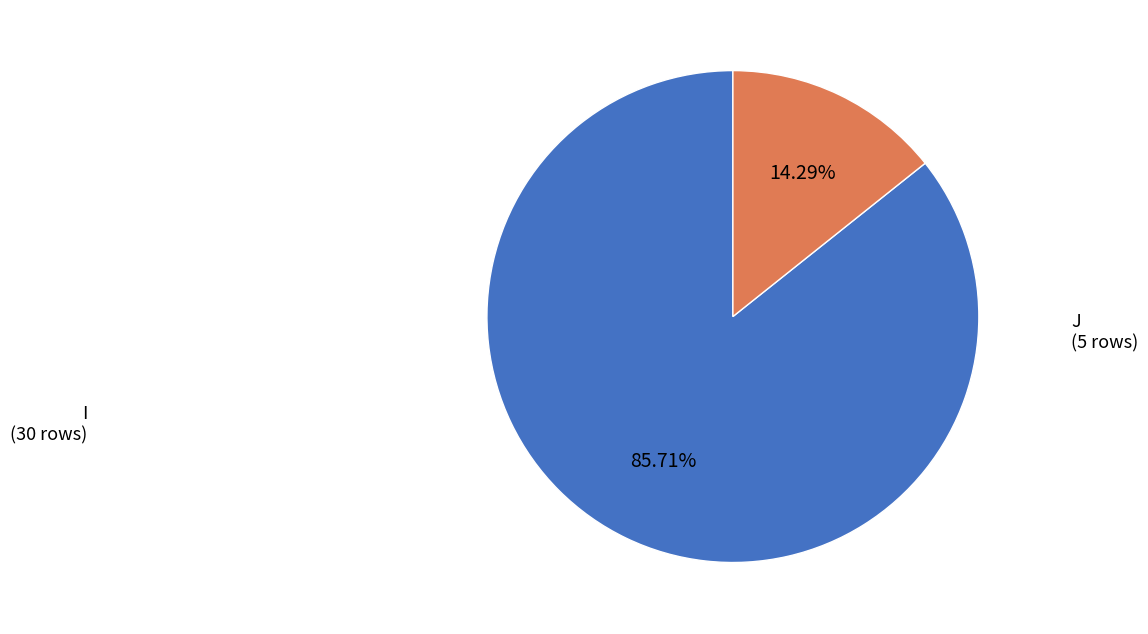

Is there a majority slice in this chart?

Yes